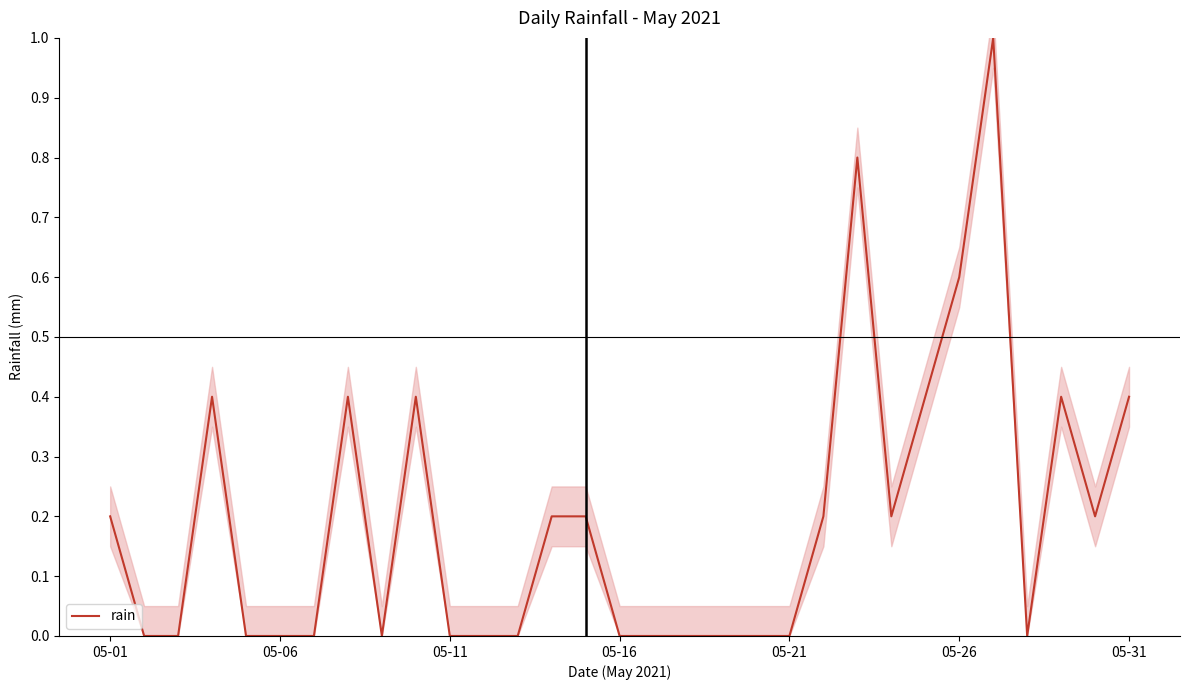

How many values exceed 0?

15